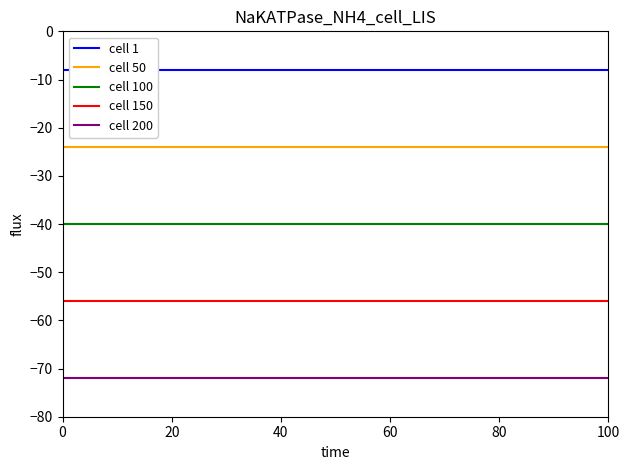

Which series changed the most between 0 and 100?

cell 1